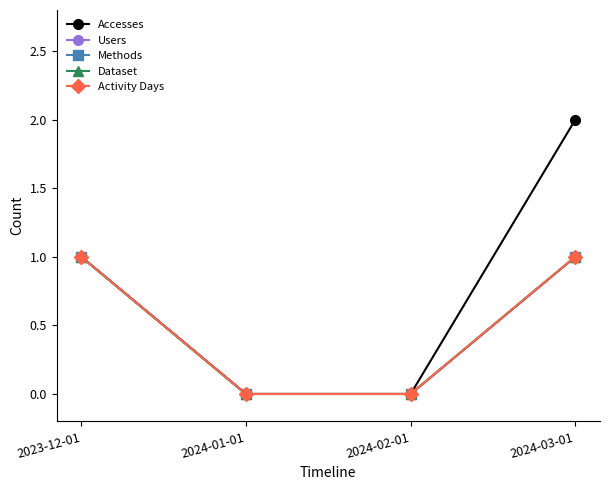

At 2023-12-01, list the series in order from smallest to largest.

Accesses, Users, Methods, Dataset, Activity Days